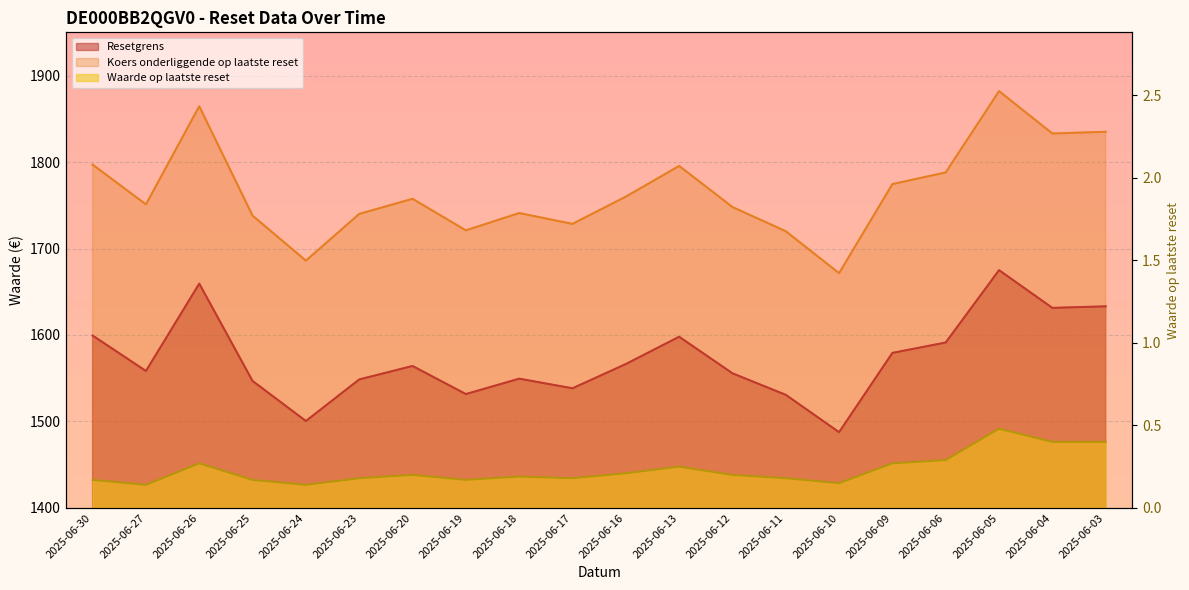

Which category has the highest value in the Resetgrens series?

2025-06-05